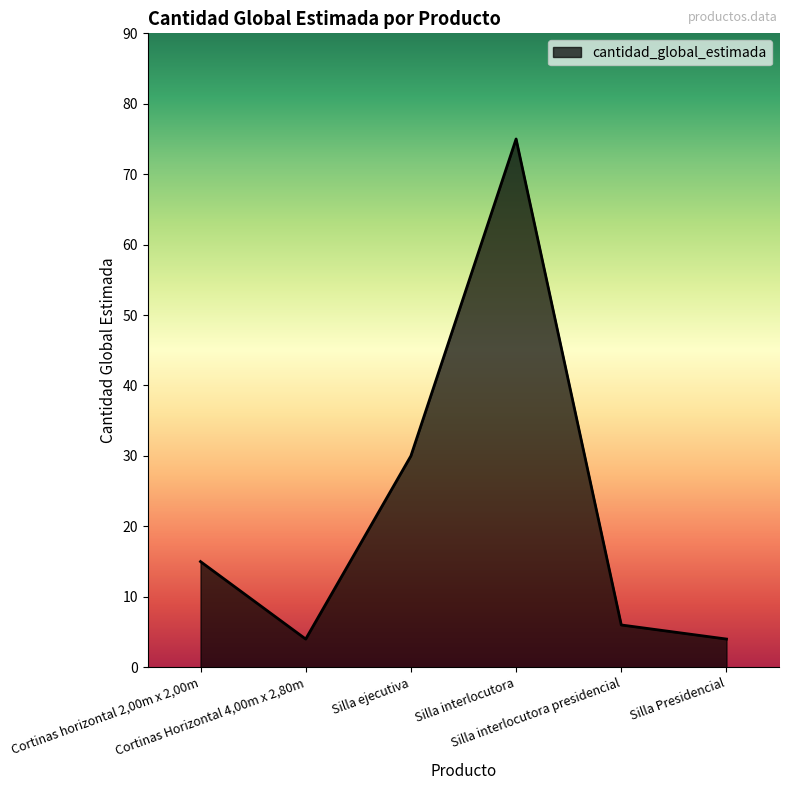

What is the change in value from Cortinas Horizontal 4,00m x 2,80m to Silla interlocutora presidencial?

+2